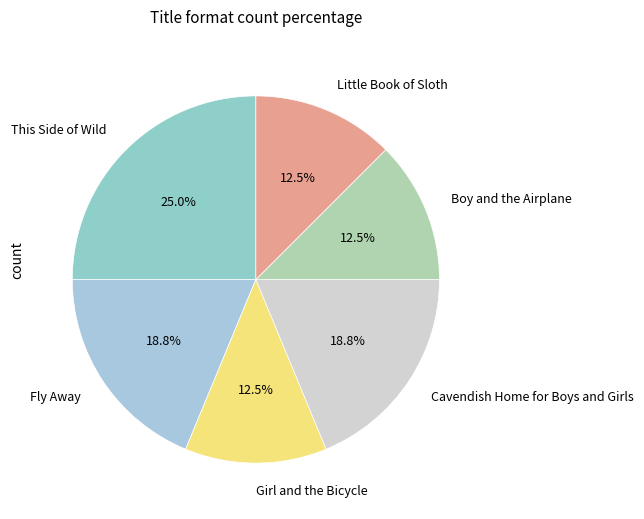

Is the sum of Fly Away and Cavendish Home for Boys and Girls greater than half?

No